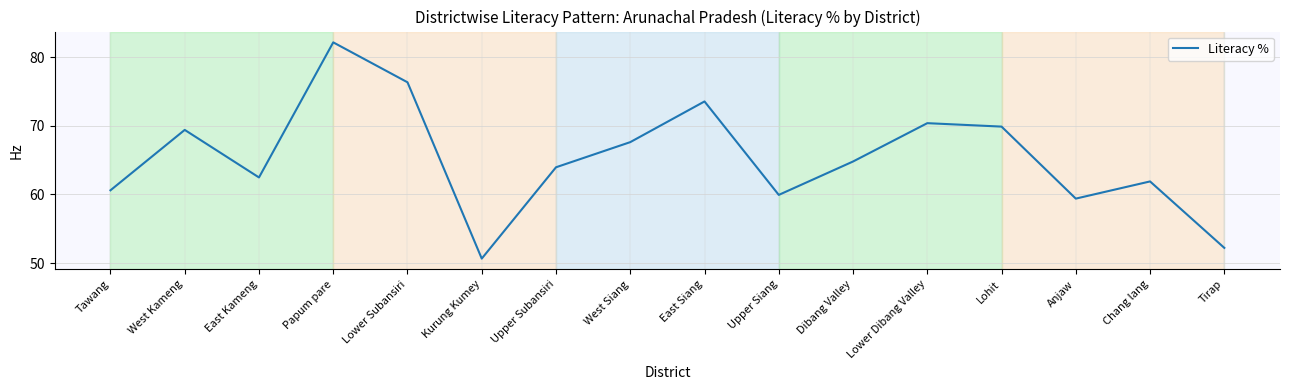

How many categories are shown in the chart?

16